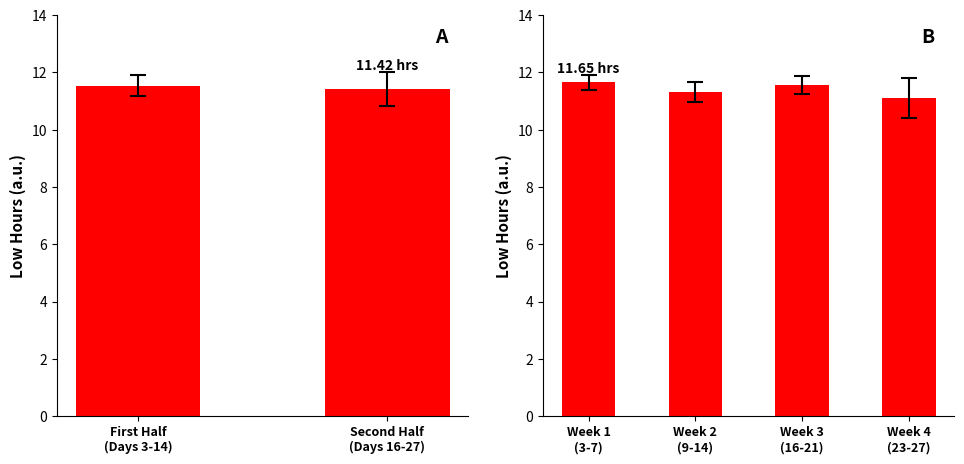

List the labels in order of value, largest first.

Week 1 (3-7), Week 3 (16-21), Week 2 (9-14), Week 4 (23-27)